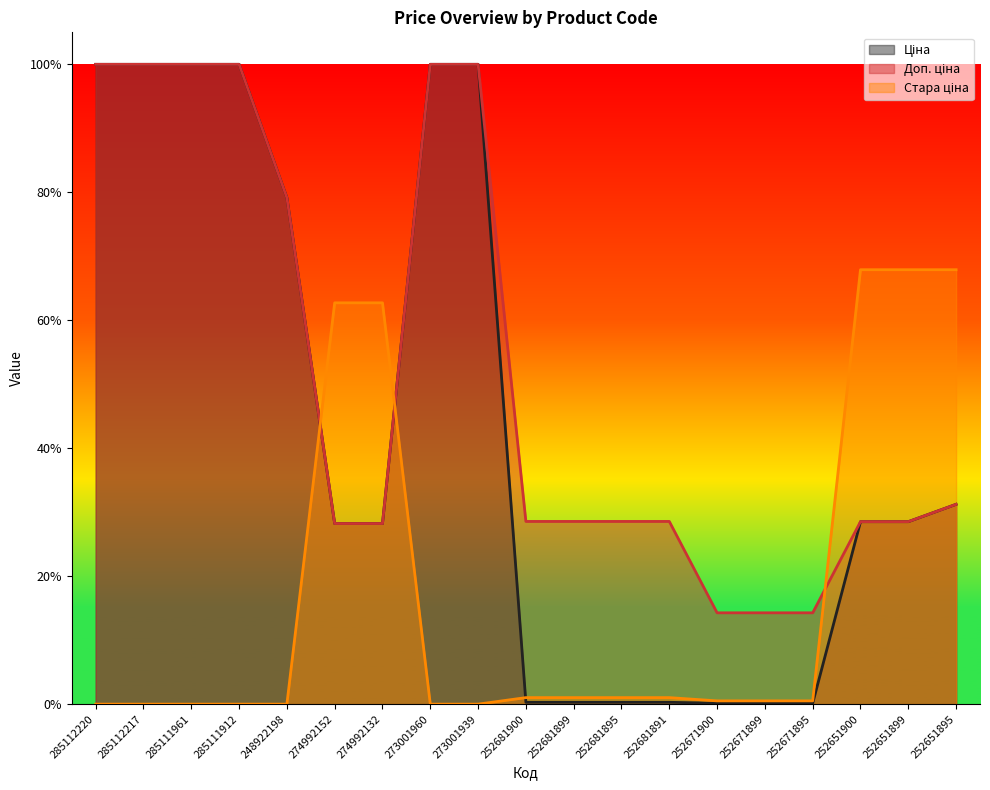

The value of Стара ціна at 274992132 is 0.6. True or false?

True